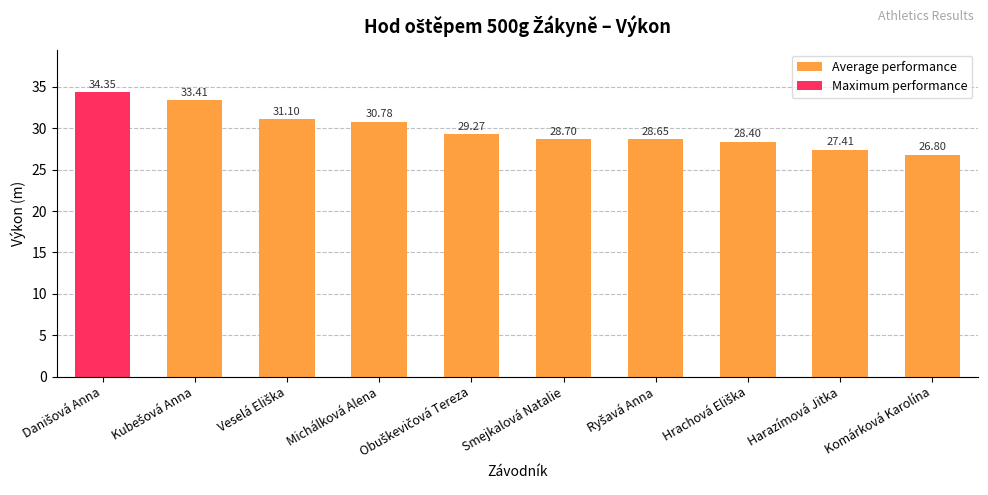

What is the average value?

29.9